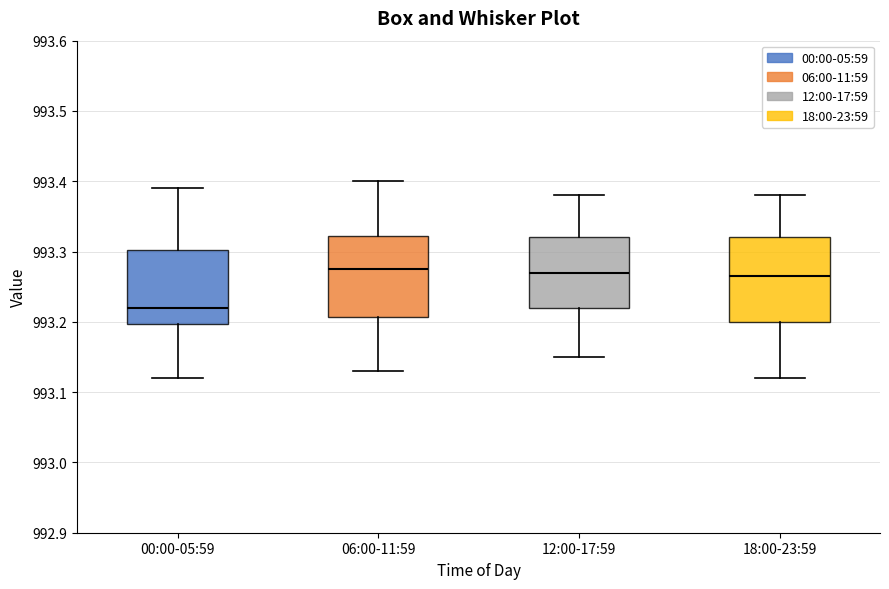

Which box has the lowest median line?

00:00-05:59